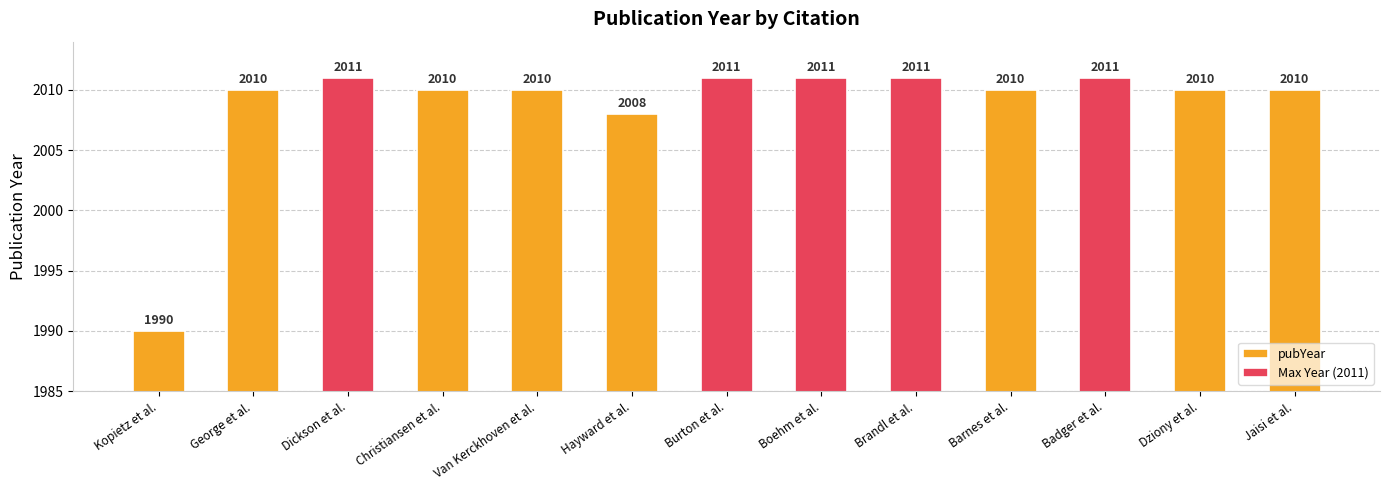

Is it true that pubYear equals 3547 at Kopietz et al.?

False